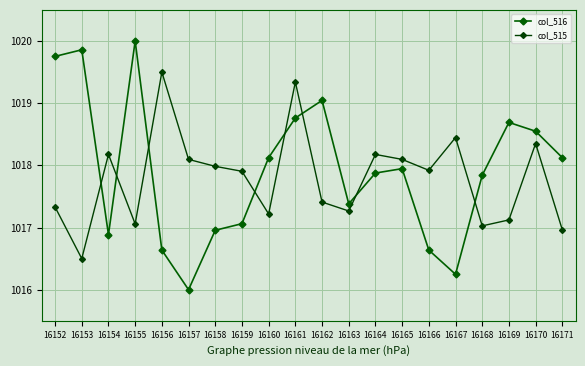

At which category does col_515 reach its first local peak?

16154